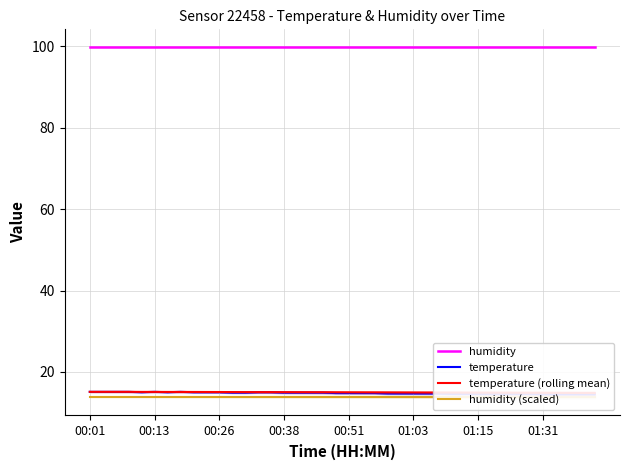

Between 01:03 and 11, which series saw the biggest shift?

temperature